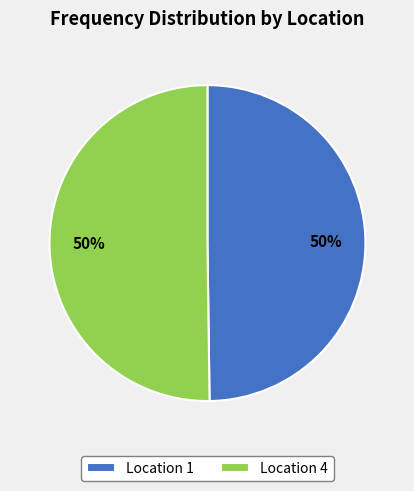

To the nearest percent, what is the average slice percentage?

50%